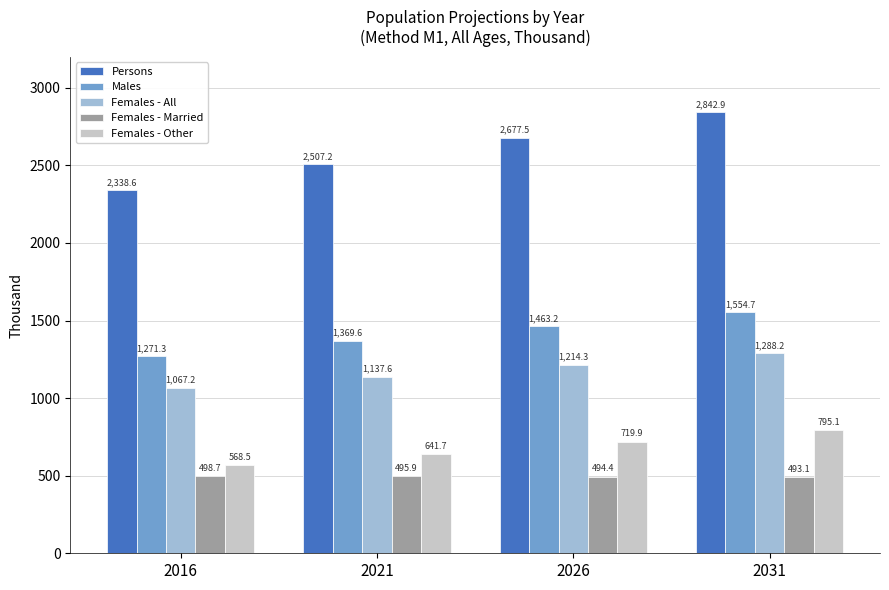

List the labels in order of Females - Married value, largest first.

2016, 2021, 2026, 2031